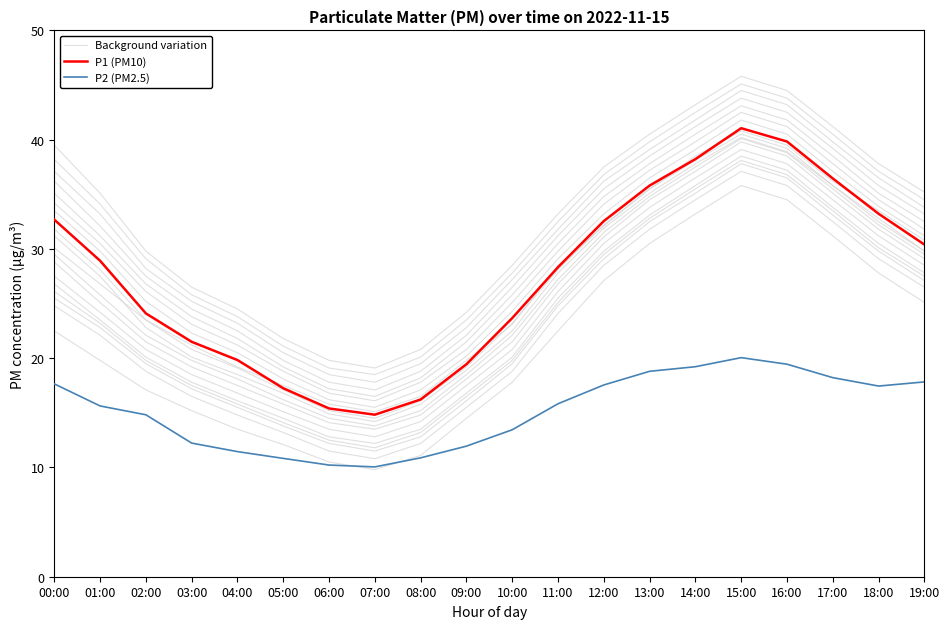

How many interior local valleys does the P2 (PM2.5) series have?

2